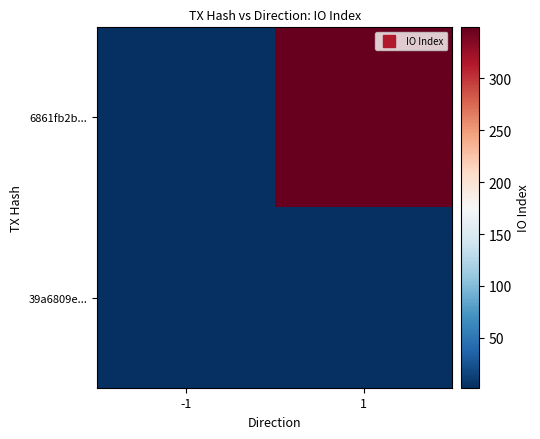

Which label corresponds to the smallest value in the chart?

-1